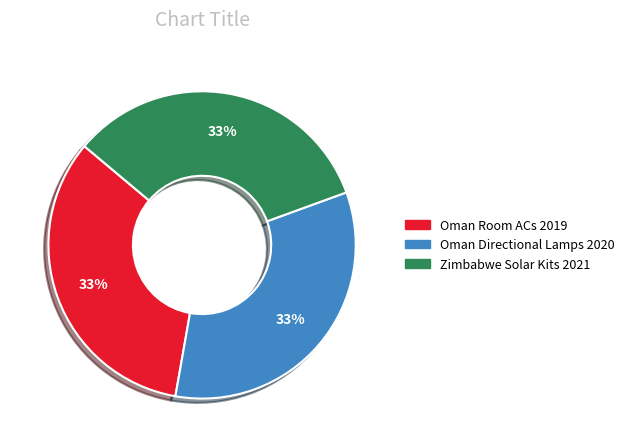

Is there a majority slice in this chart?

No